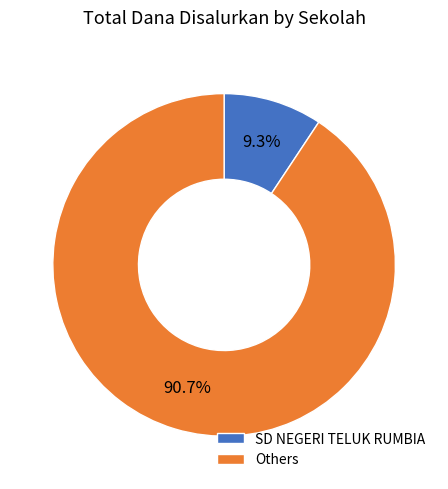

How much of the chart is everything except Others?

9.3%